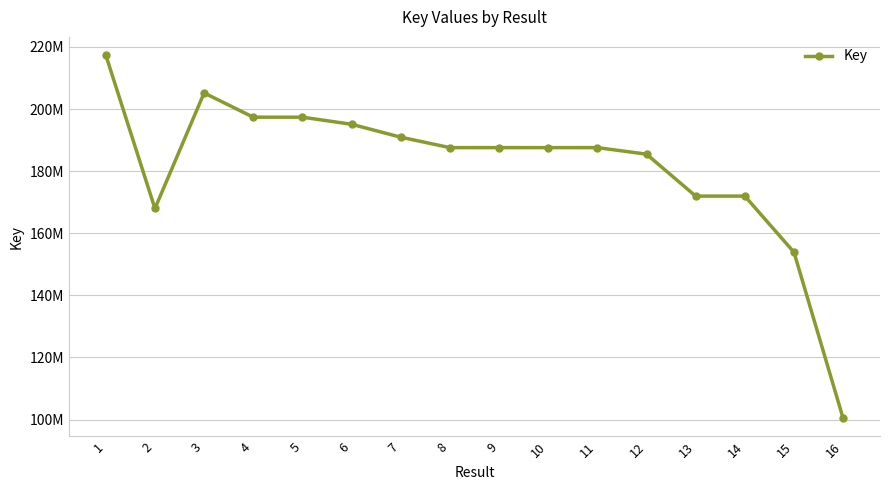

What is the value of the 7th point from the left?

190946463